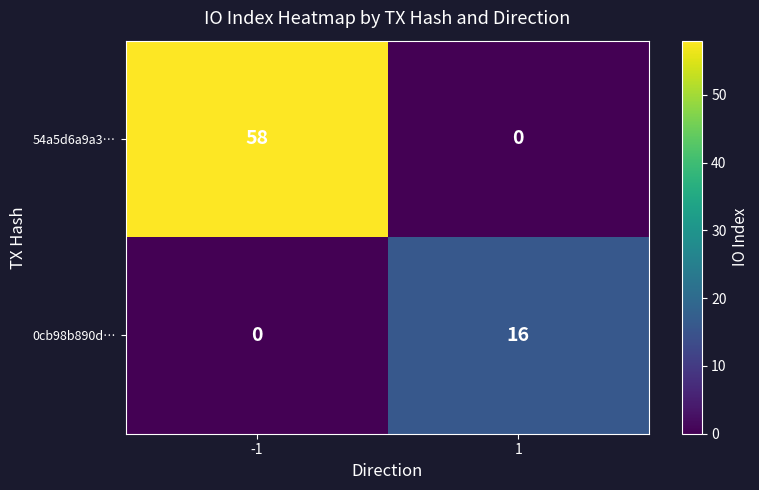

What is the maximum value for 0cb98b890d…?

16